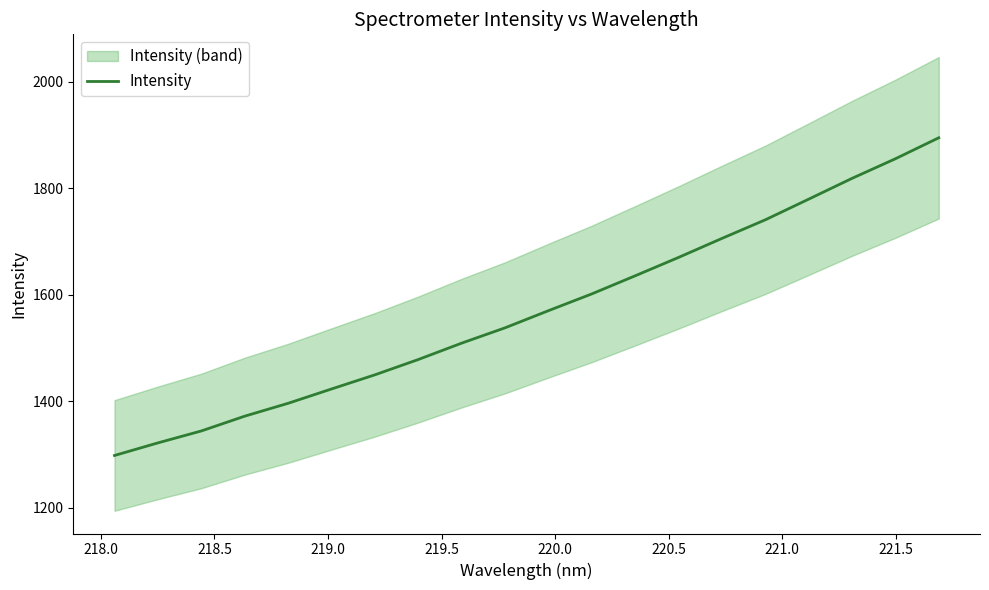

What is the minimum value for Intensity?

1298.5